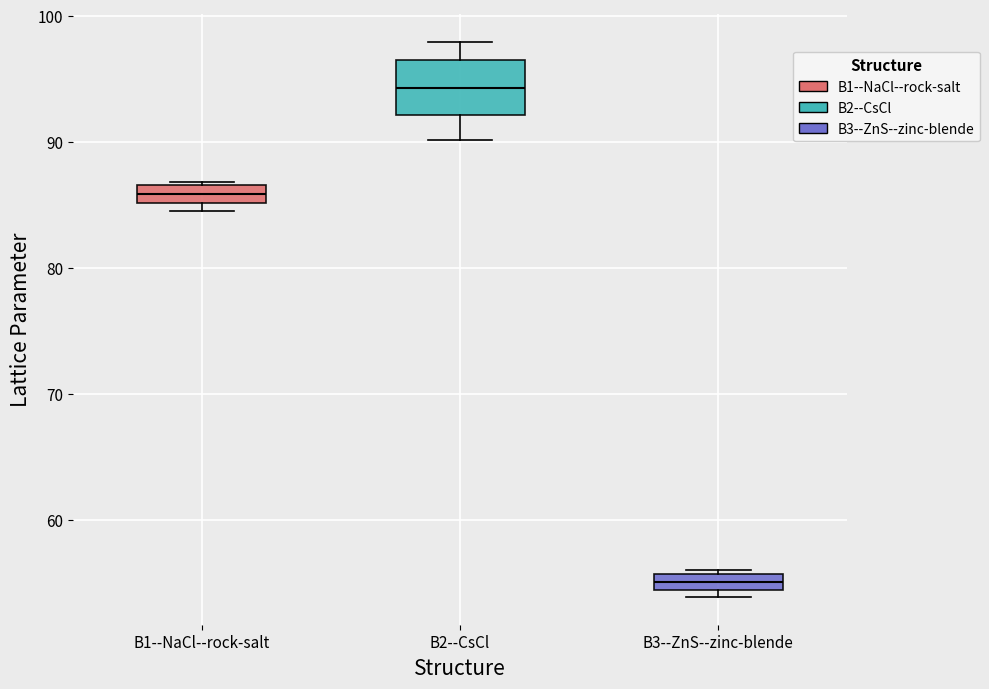

Which box is the tallest, from its lower edge to its upper edge?

B2--CsCl